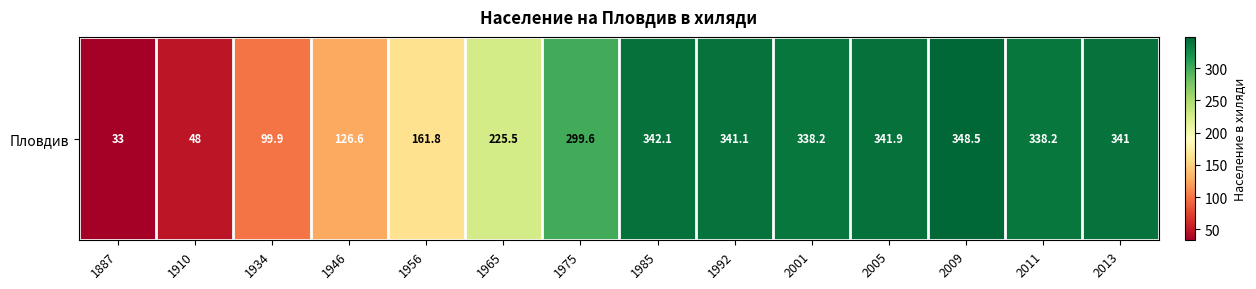

What is the maximum value shown in the chart?

348.5